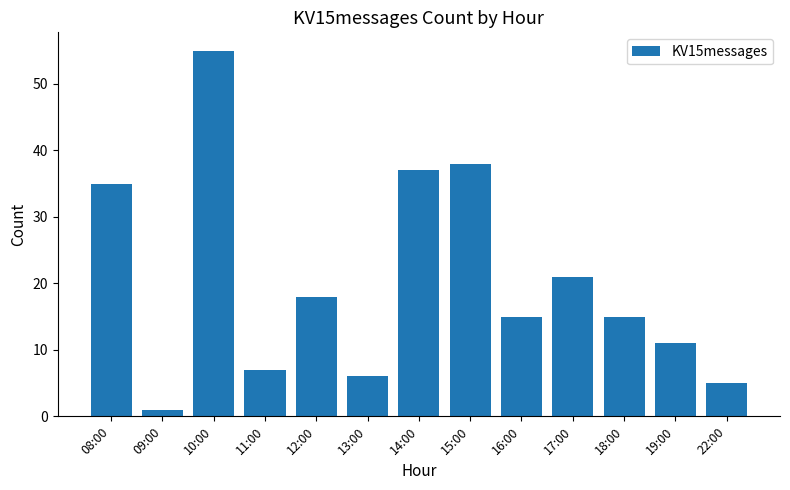

What is the difference between the second highest and minimum values?

37